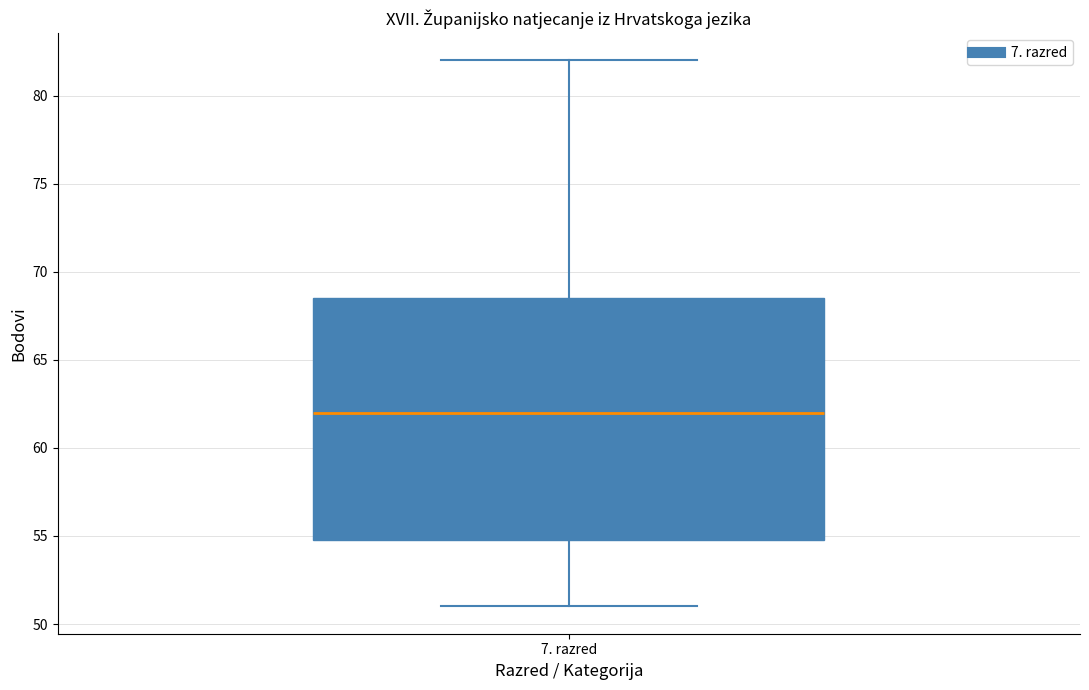

Transcribe this box plot: give where the median line is, the range the box spans, and where the two whiskers end, as read against the y-axis. The values are not printed on the chart, so give them approximately, as read against the axis.

median 62.0, box 55.0 to 68.5, whiskers 51.0 to 82.0